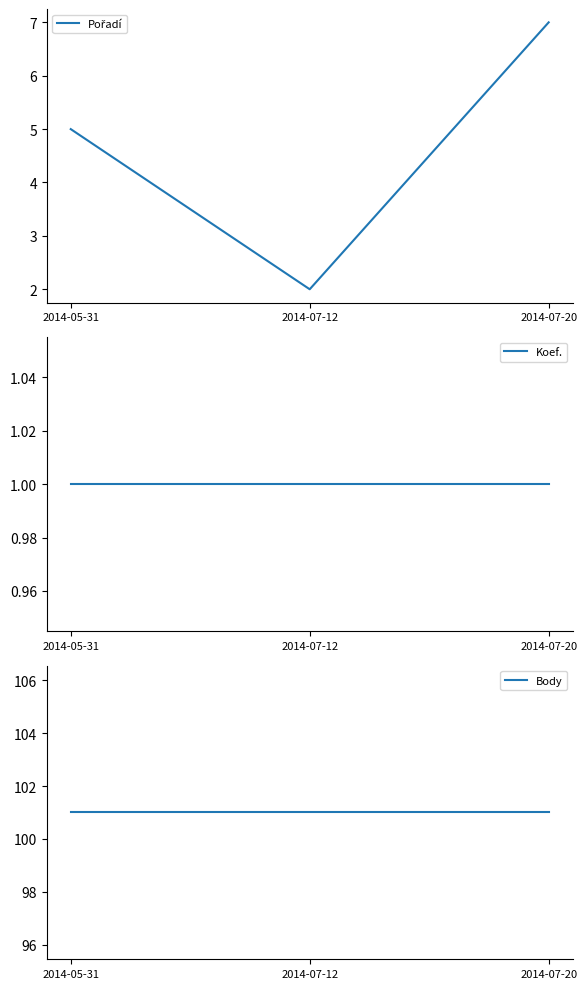

How many categories are shown in the chart?

3